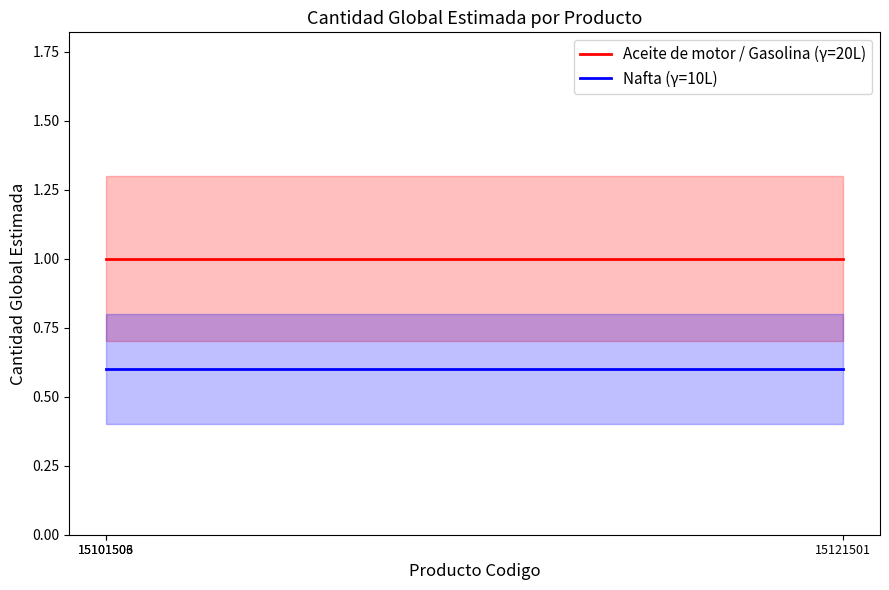

At which label is Aceite de motor / Gasolina (γ=20L) closest to 1?

15101503